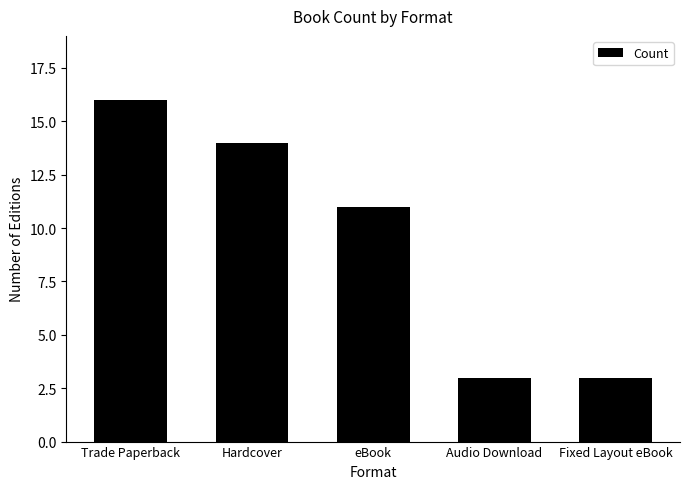

What is the smallest value displayed?

3